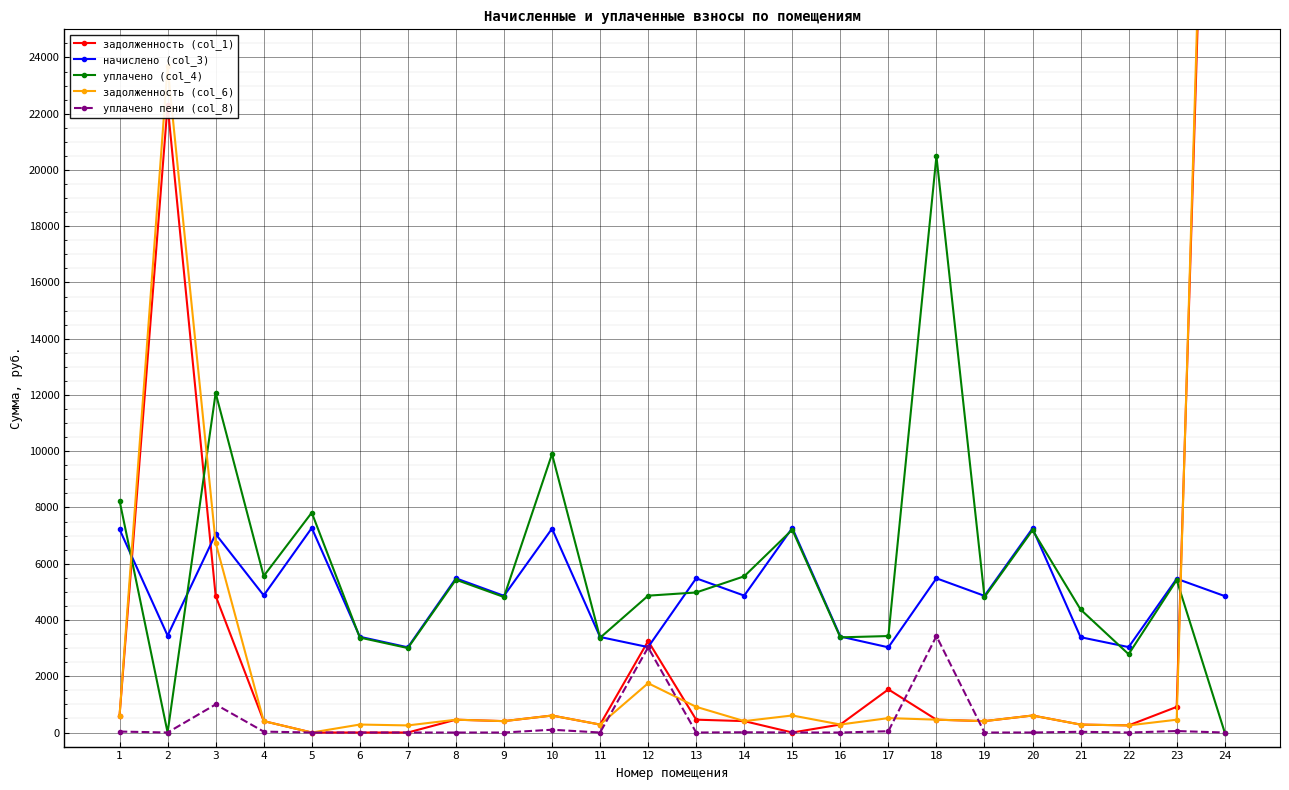

Rank the categories by начислено (col_3) value from lowest to highest.

7, 17, 12, 22, 21, 11, 6, 16, 2, 24, 9, 19, 14, 4, 23, 8, 13, 18, 3, 1, 10, 20, 5, 15